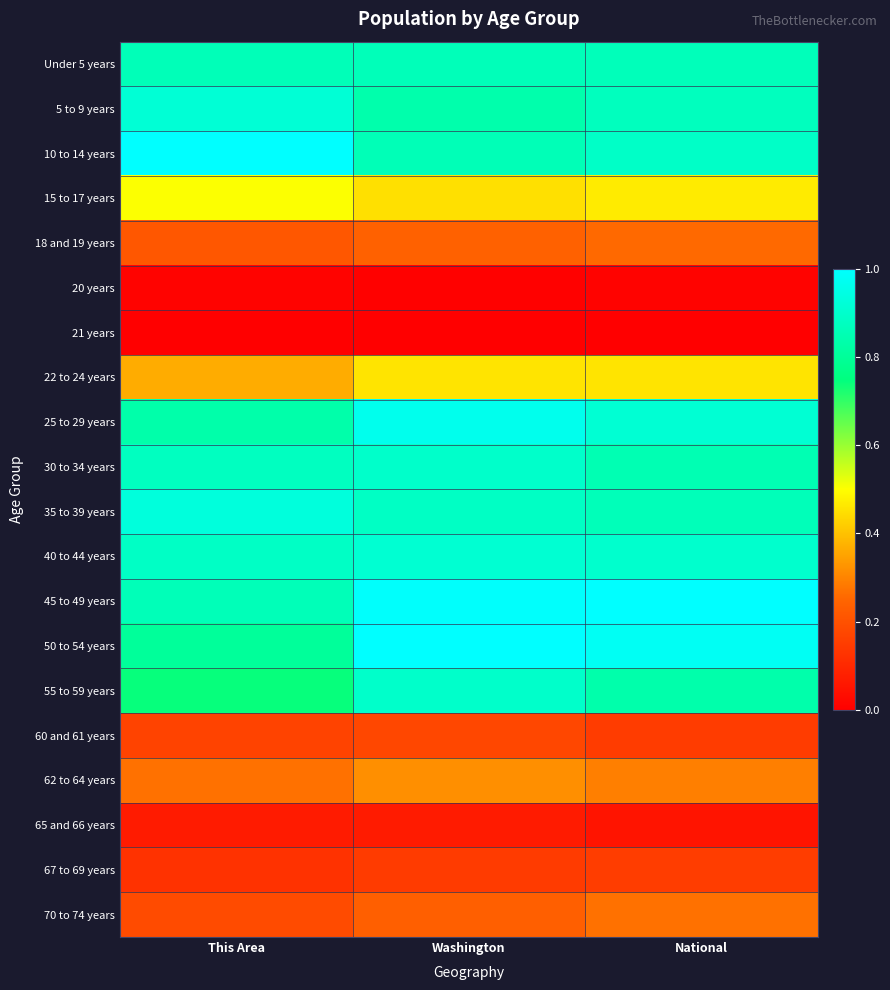

What is the spread (max minus min) of values at This Area?

1.0